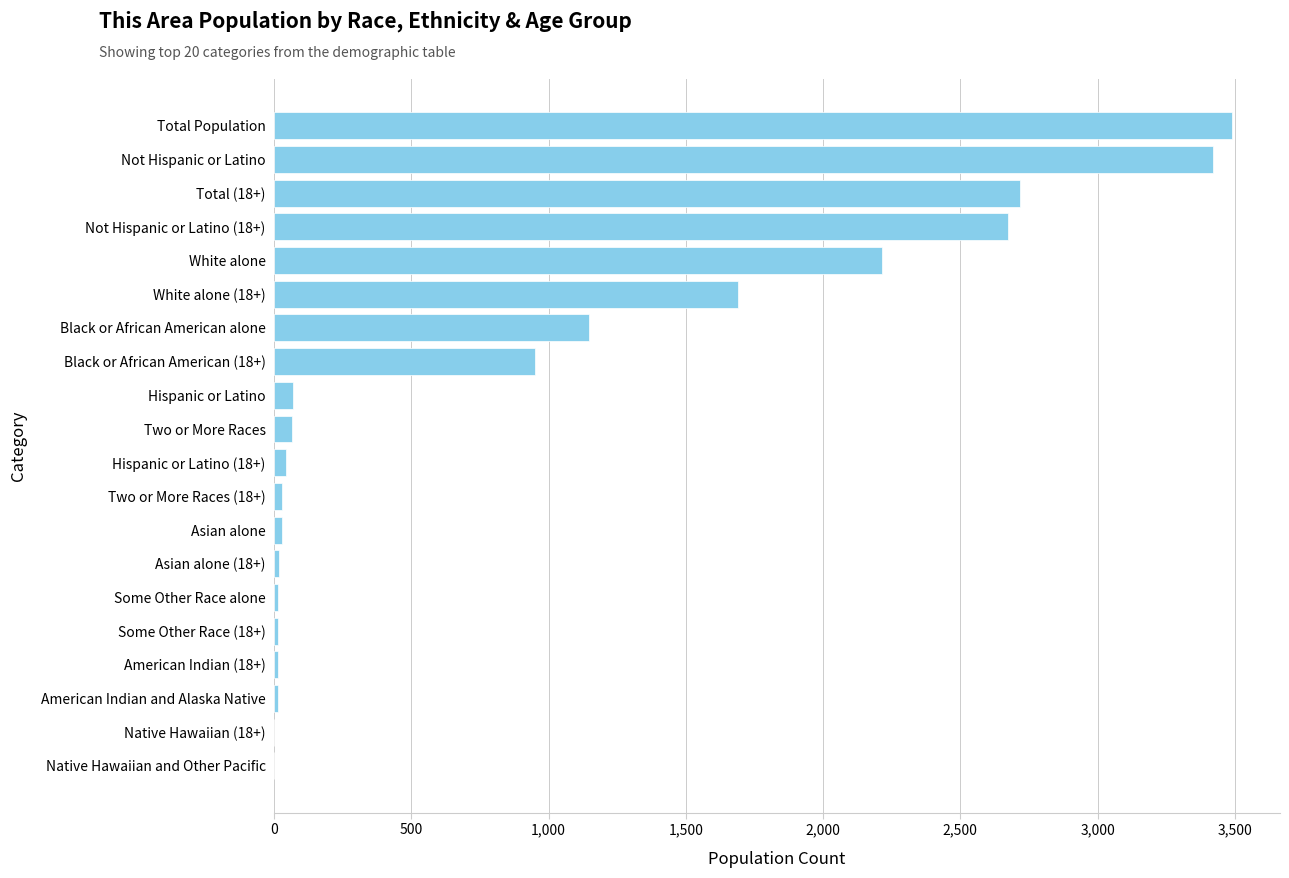

What is the sum of all values?

18624